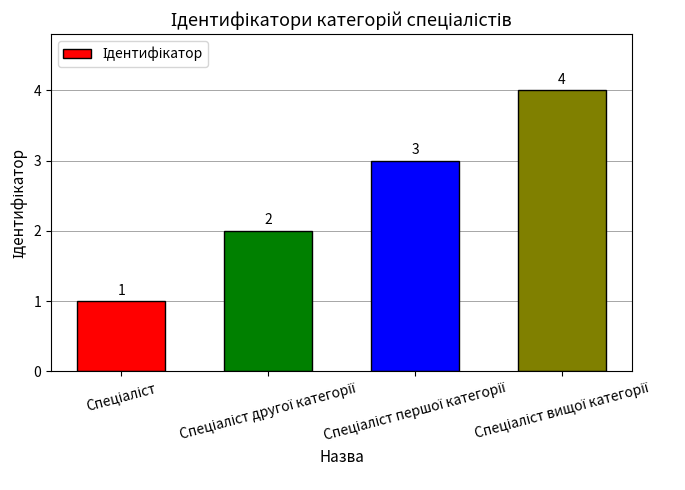

What is the difference between the second highest and minimum values?

2